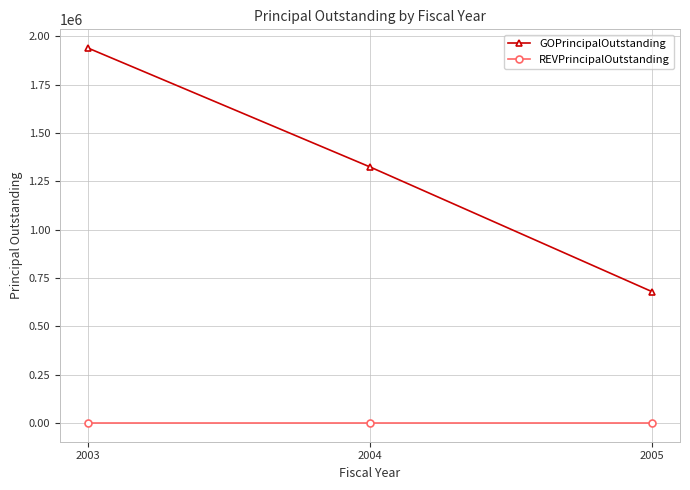

At which label is GOPrincipalOutstanding closest to 1310000?

2004